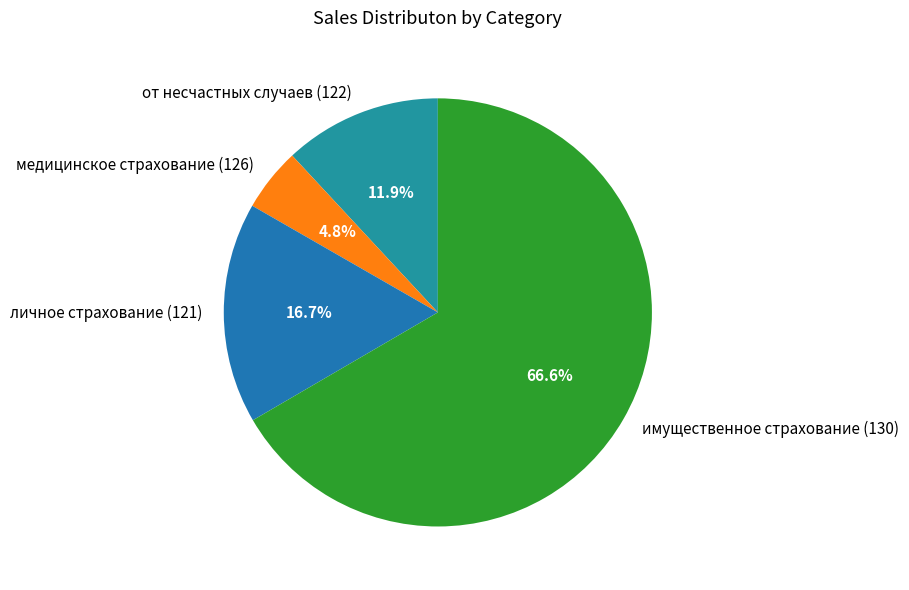

Which slice is the largest?

имущественное страхование (130)